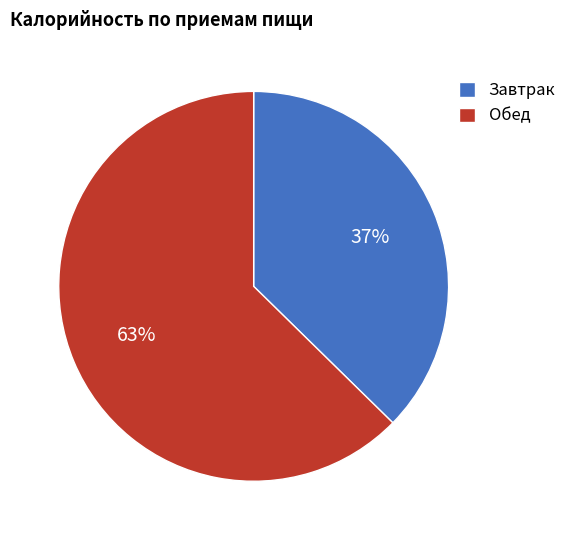

Count the number of slices in the pie.

2